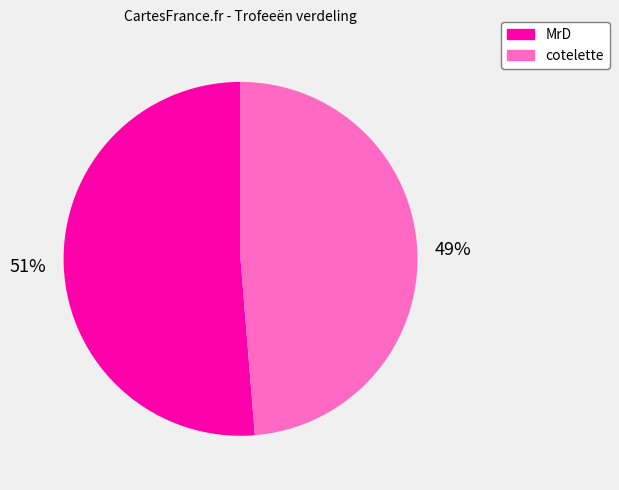

The MrD slice represents 65% of the pie. True or false?

False